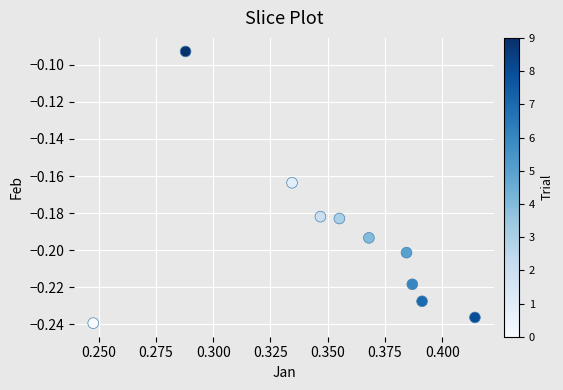

What is the average X value?

0.4